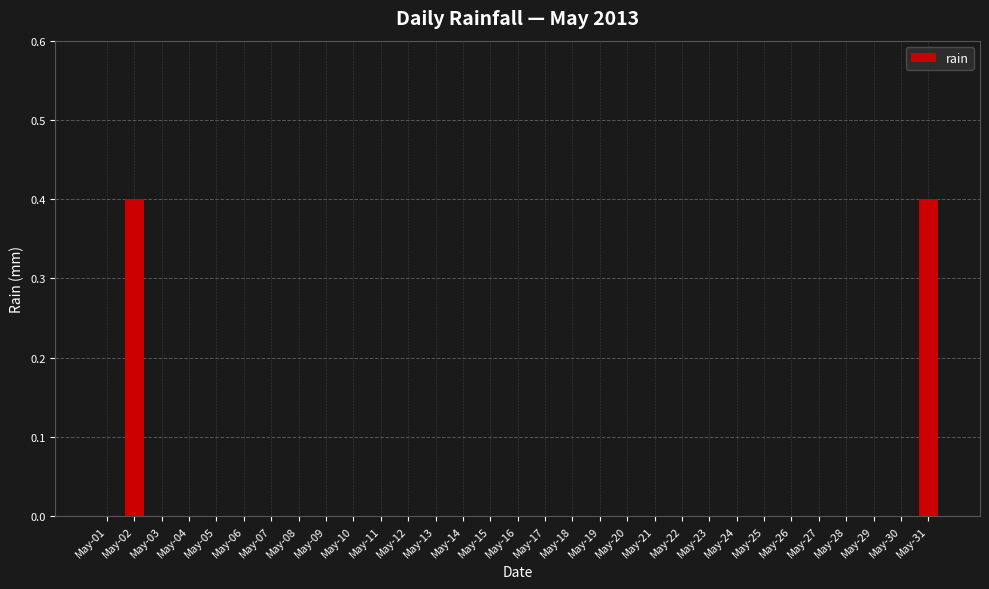

The chart shows a value of 0.0 at May-17. True or false?

True